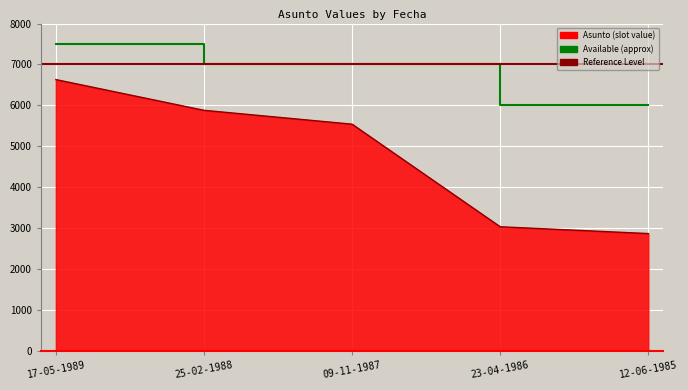

How many lines are shown in the chart?

1